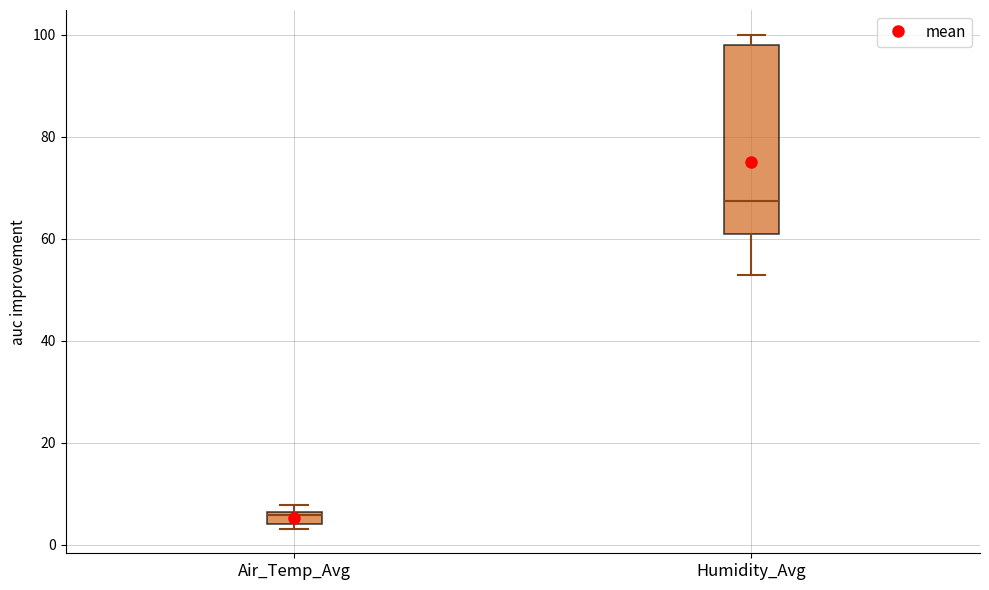

Where is the upper edge of the box for Air_Temp_Avg on the y-axis? The values are not printed on the chart, so give them approximately, as read against the axis.

6